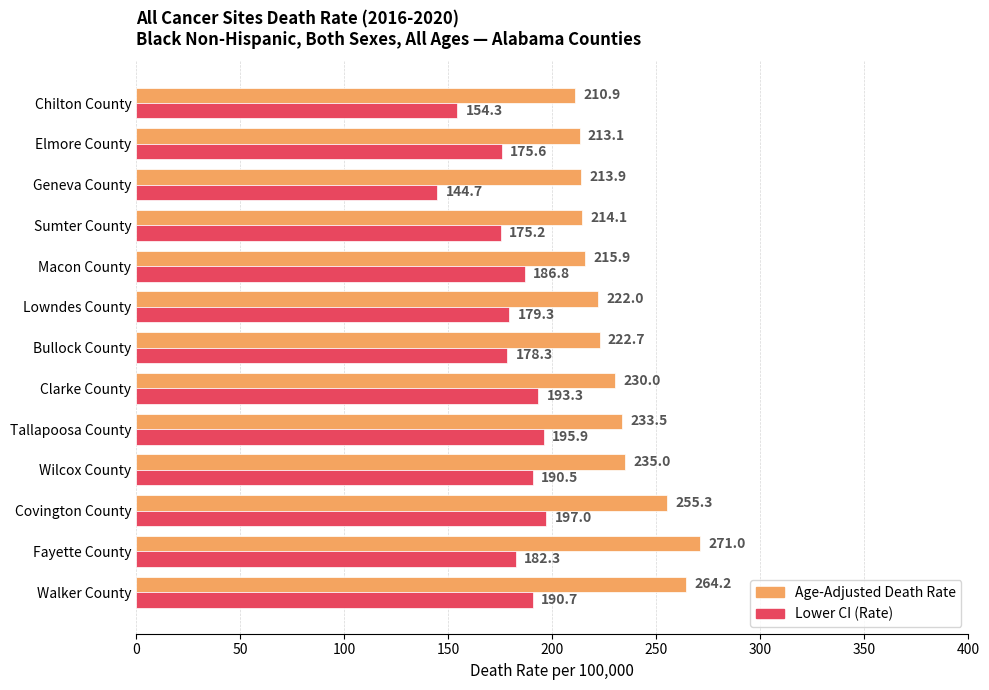

Count the number of categories in the chart.

13